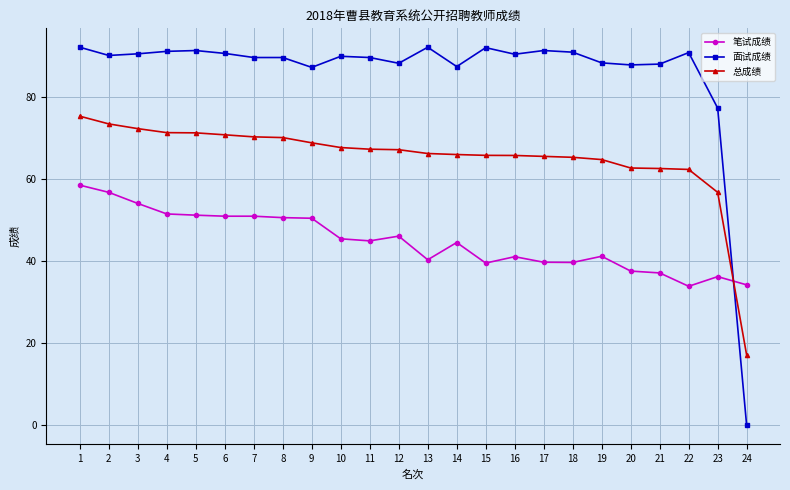

Rank the series at 9 from highest to lowest value.

面试成绩, 总成绩, 笔试成绩